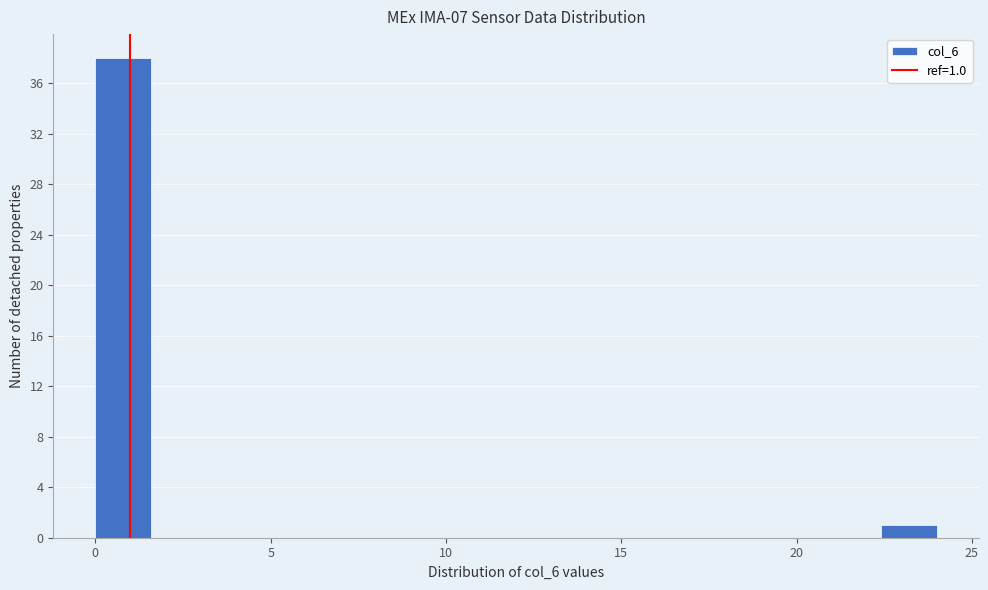

Around what value on the x-axis is the tallest bar? Give the approximate position of its centre, as read against the axis.

1.0